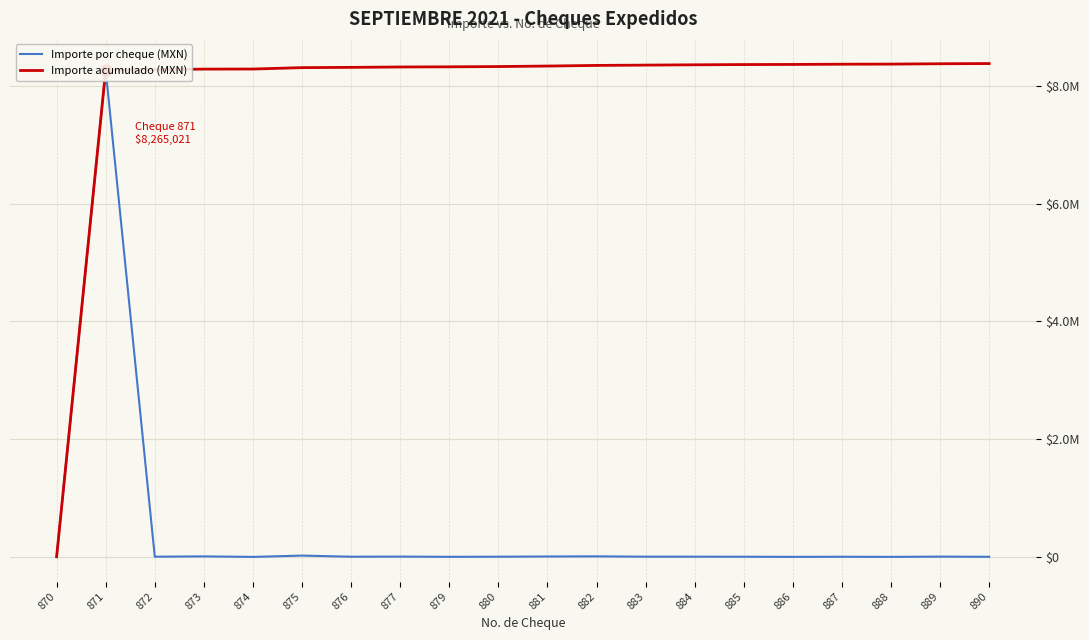

At how many categories does at least one series exceed 2296751?

19